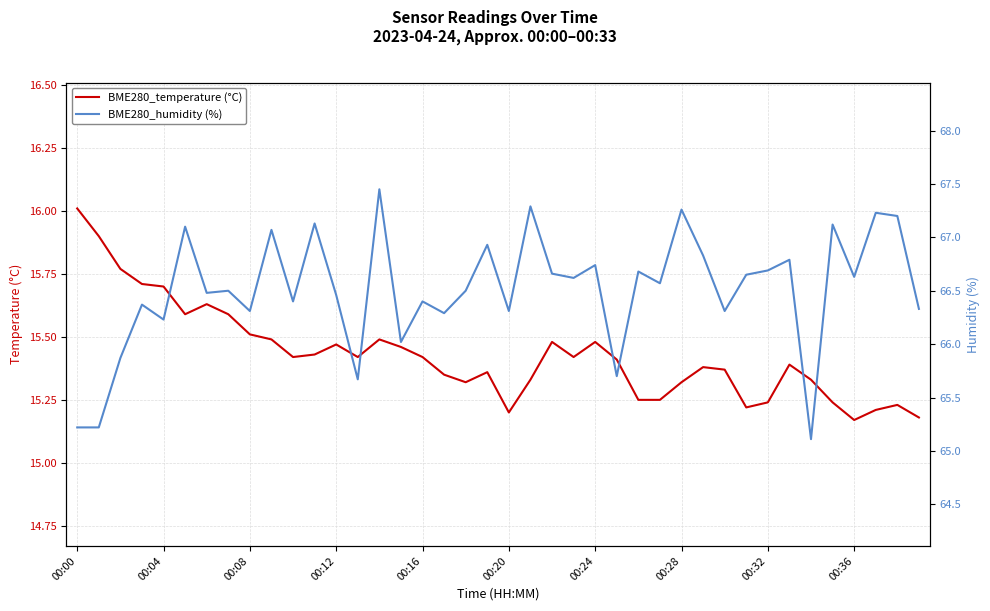

Which category has the highest value in the BME280_temperature (°C) series?

00:00